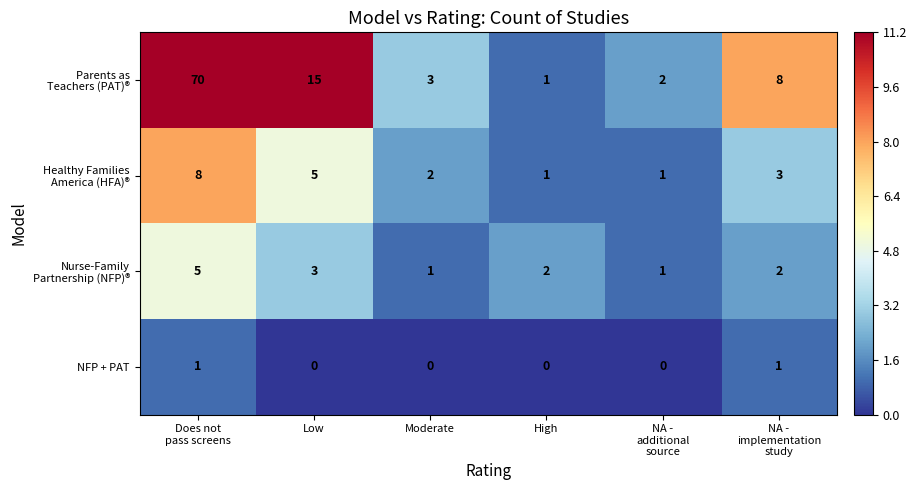

How many series are shown in this chart?

4